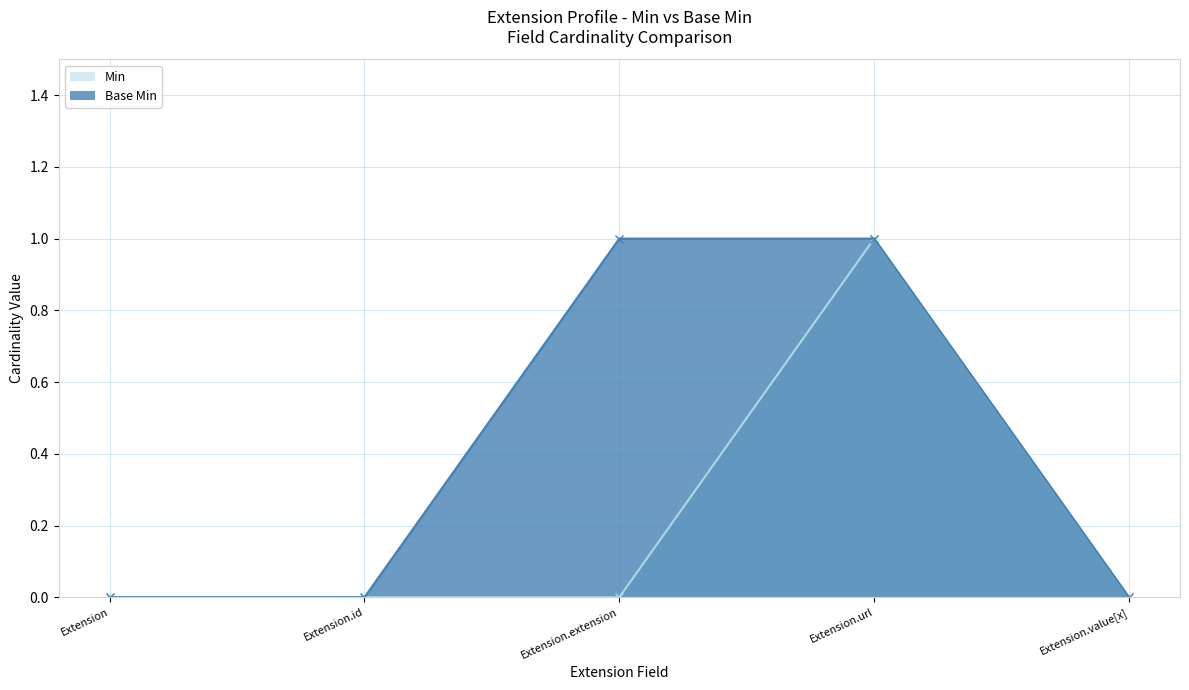

Which series has the largest total across all categories?

Base Min